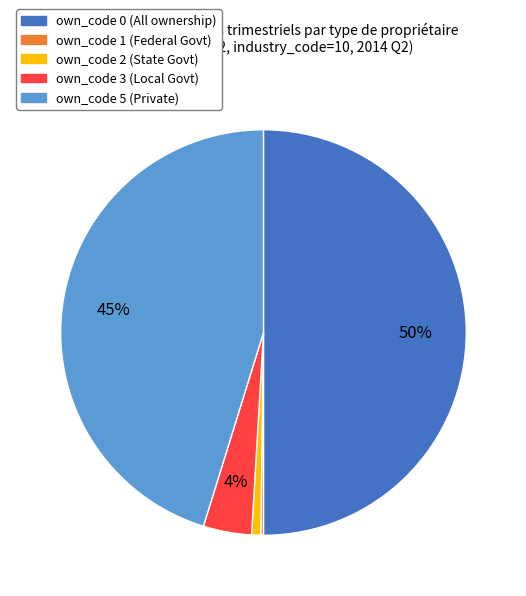

What is the ratio of the value at own_code 5 (Private) to the value at own_code 0 (All ownership)?

0.9